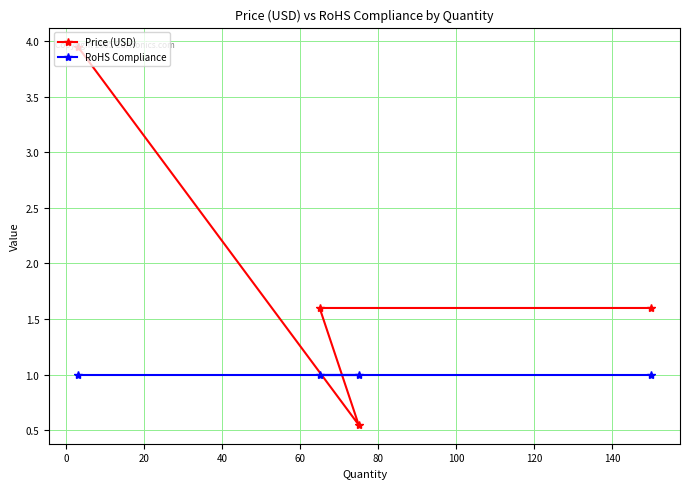

Rank the series by their average value, from lowest to highest.

RoHS Compliance, Price (USD)